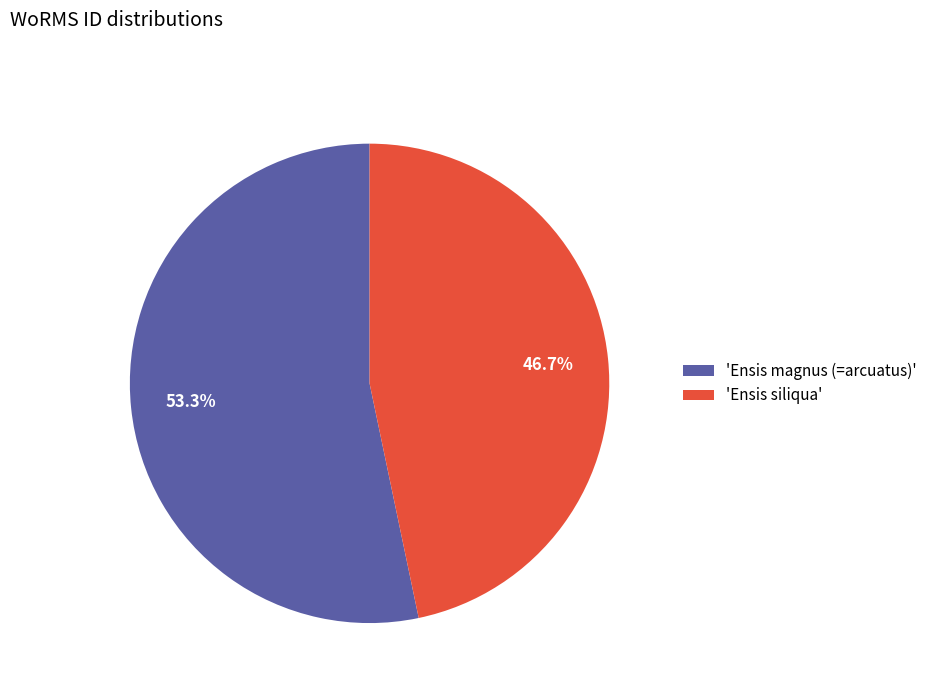

What is the majority slice?

'Ensis magnus (=arcuatus)'